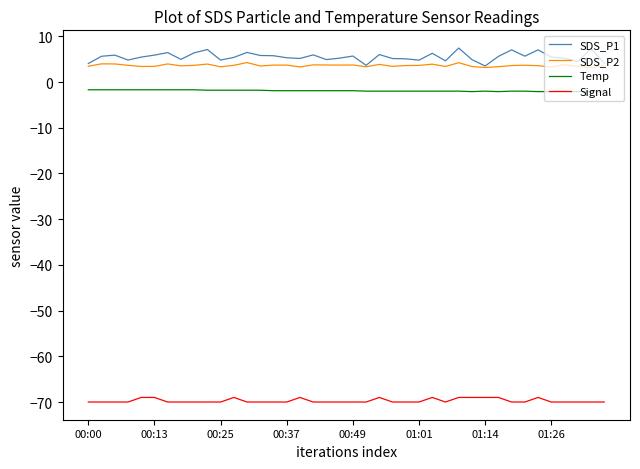

True or false: SDS_P2 and Temp intersect in this chart.

False